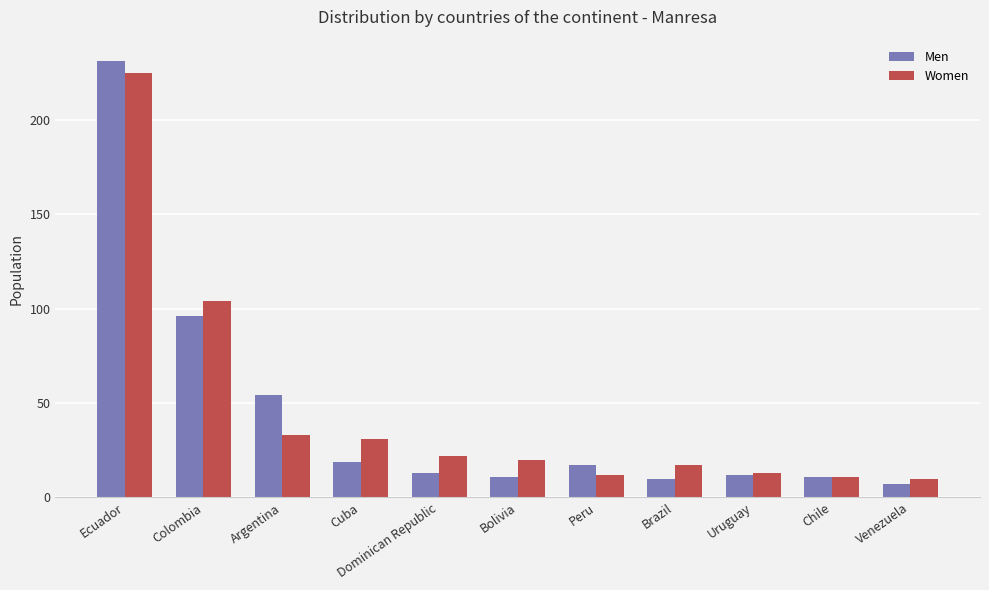

Read the Women value at Chile.

11